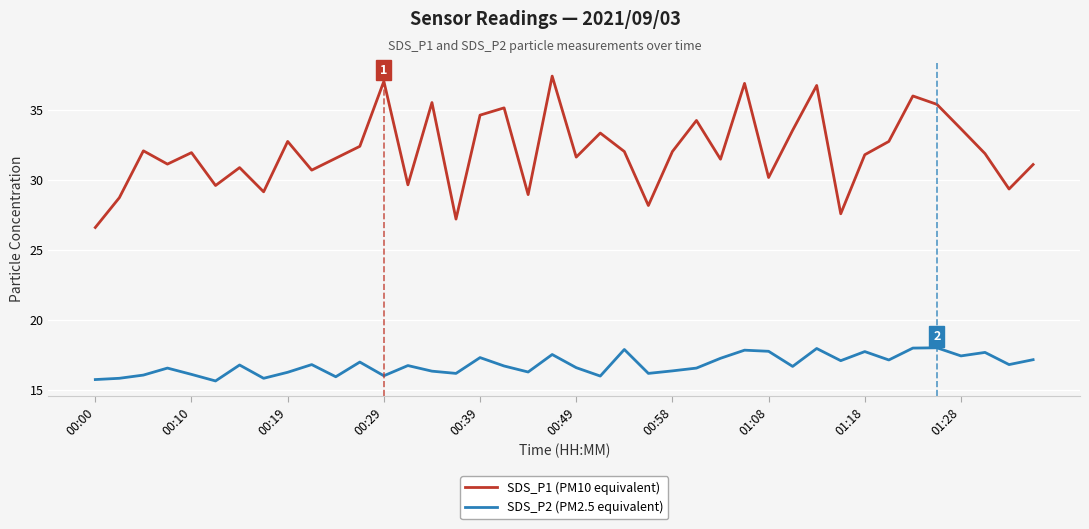

What is the maximum value for SDS_P1 (PM10 equivalent)?

37.4